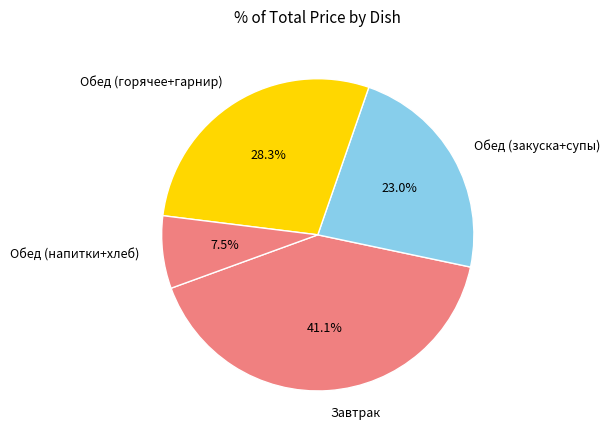

Is Обед (напитки+хлеб) the majority of the pie?

No